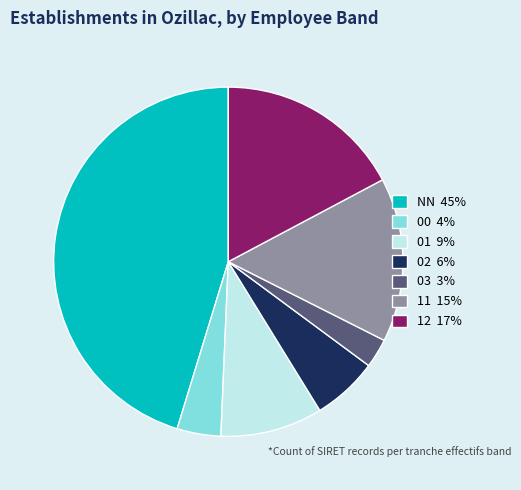

True or false: NN accounts for 30% of the total.

False